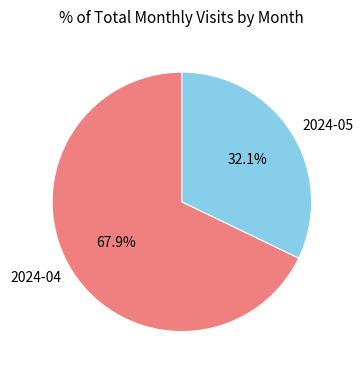

Which category has the biggest portion of the pie?

2024-04